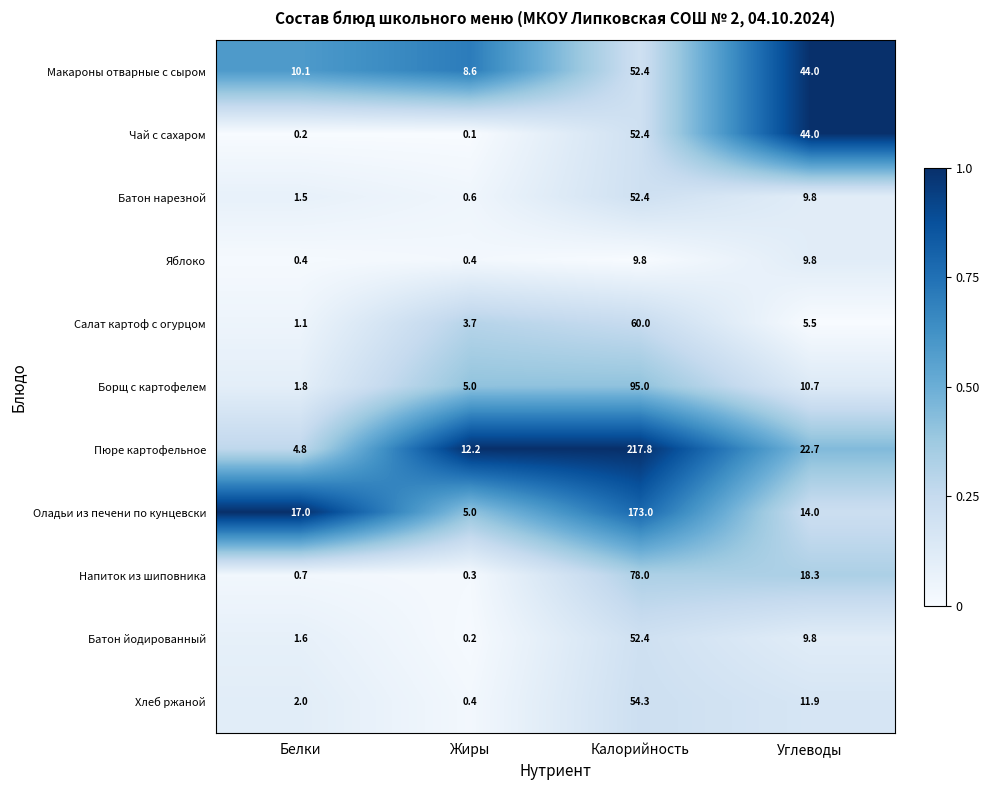

What is the difference between the maximum and minimum values in the Борщ с картофелем series?

93.2